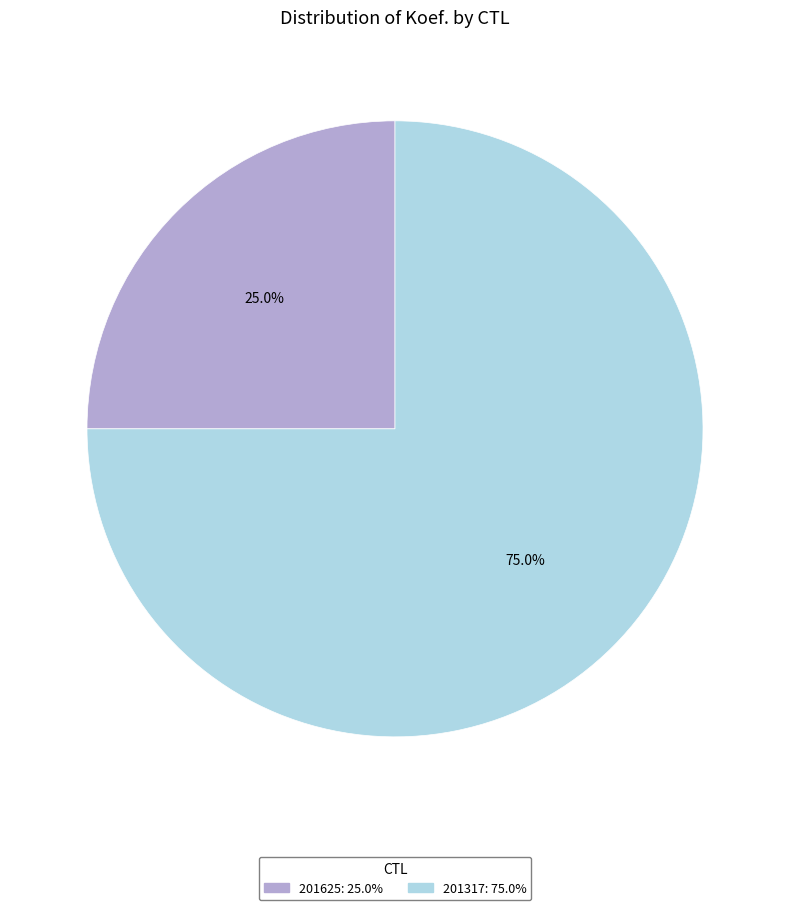

What percentage is the 201317 slice, to the nearest percent?

75%